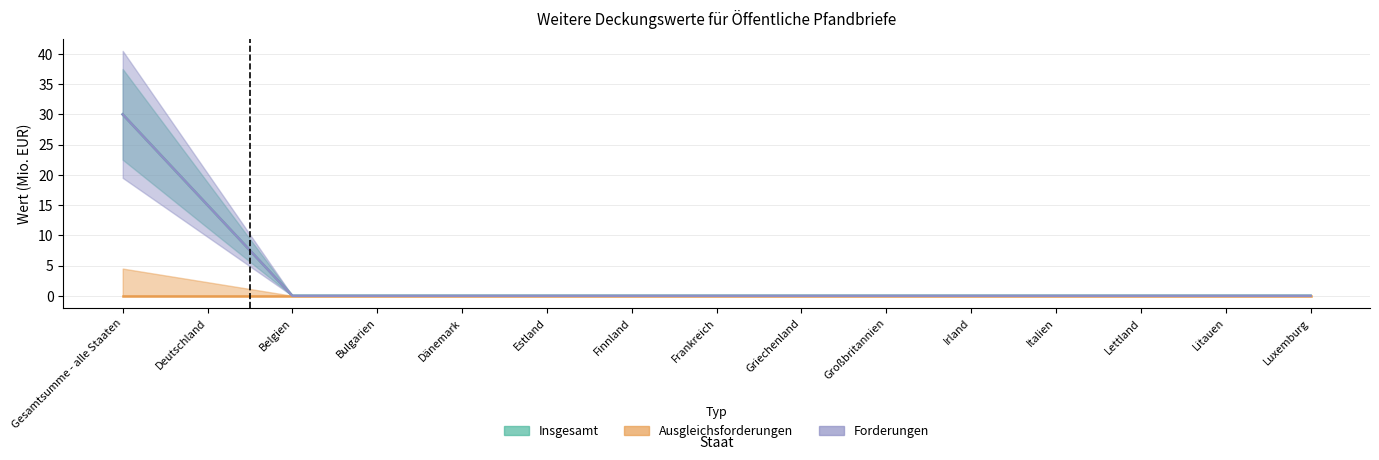

What is the label of the 1st point from the left?

Gesamtsumme - alle Staaten